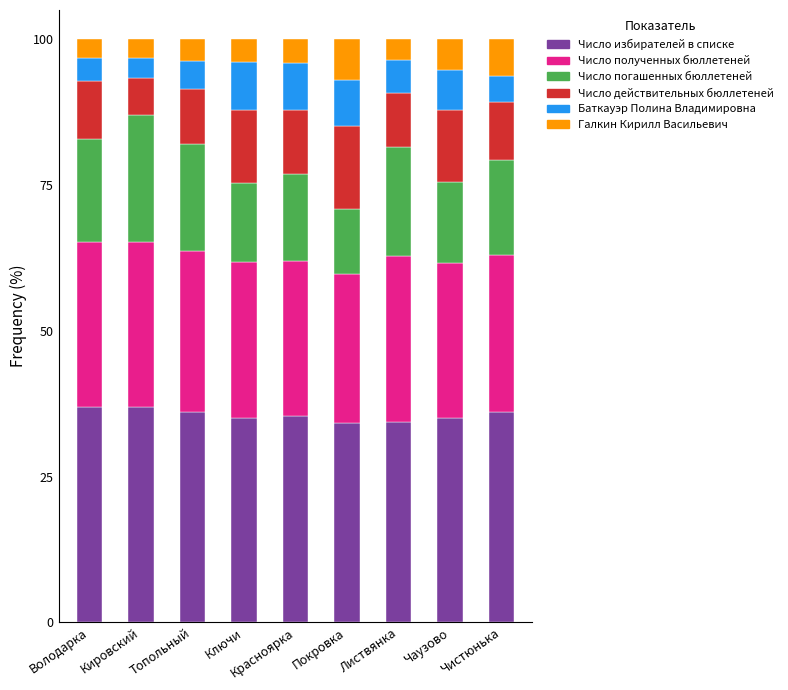

What is the difference between the maximum and minimum values in the Число избирателей в списке series?

2.8